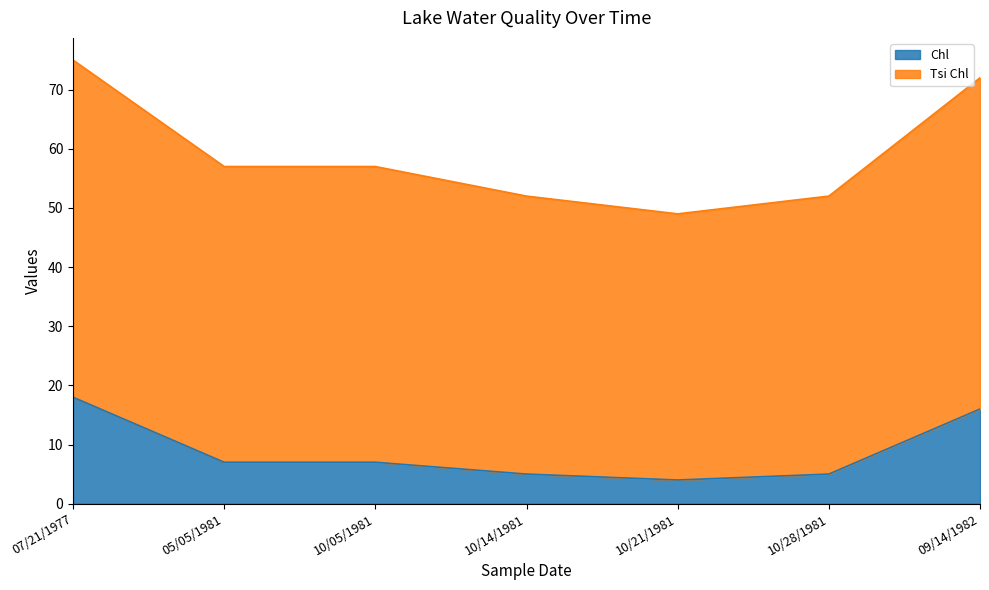

True or false: Chl and Tsi Chl cross at least once.

False